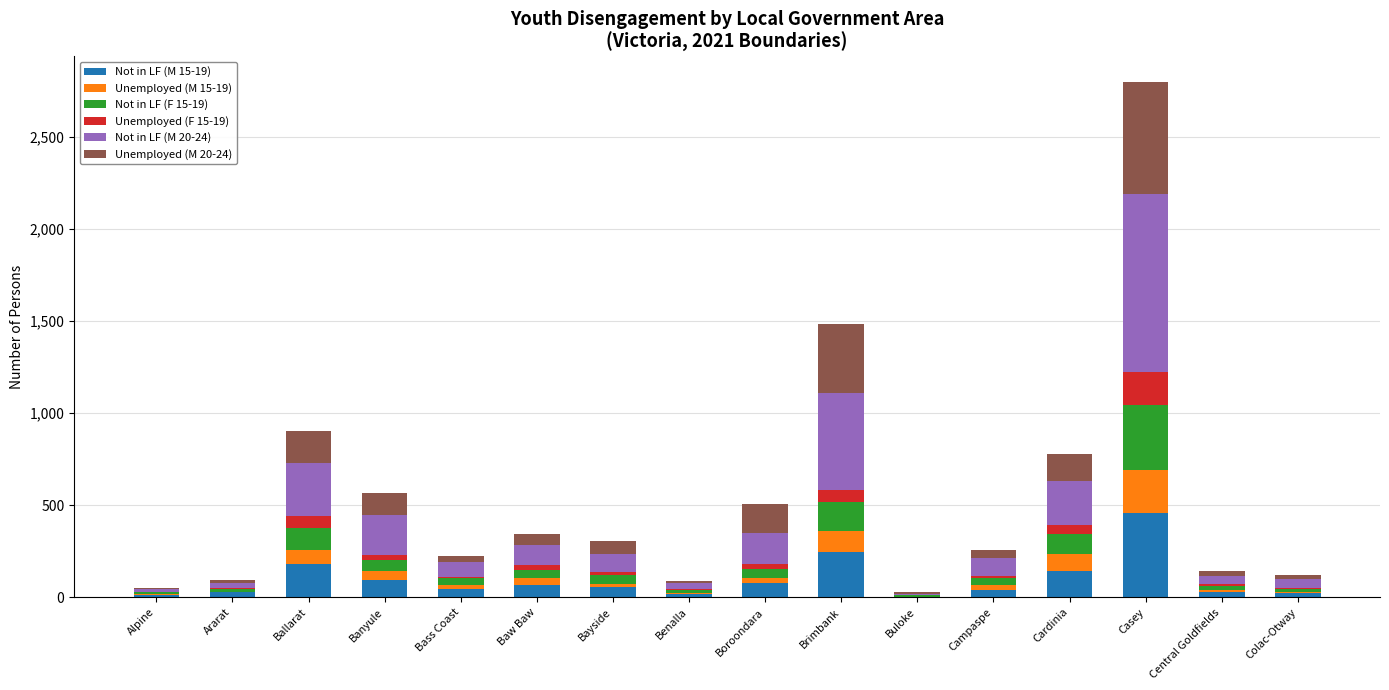

True or false: Not in LF (M 15-19) has a value of 307 at Ballarat.

False